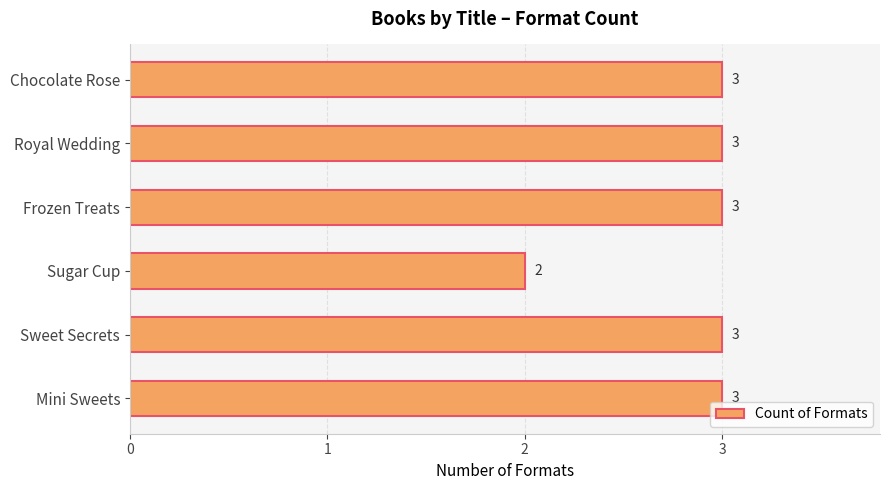

What is the average value?

3